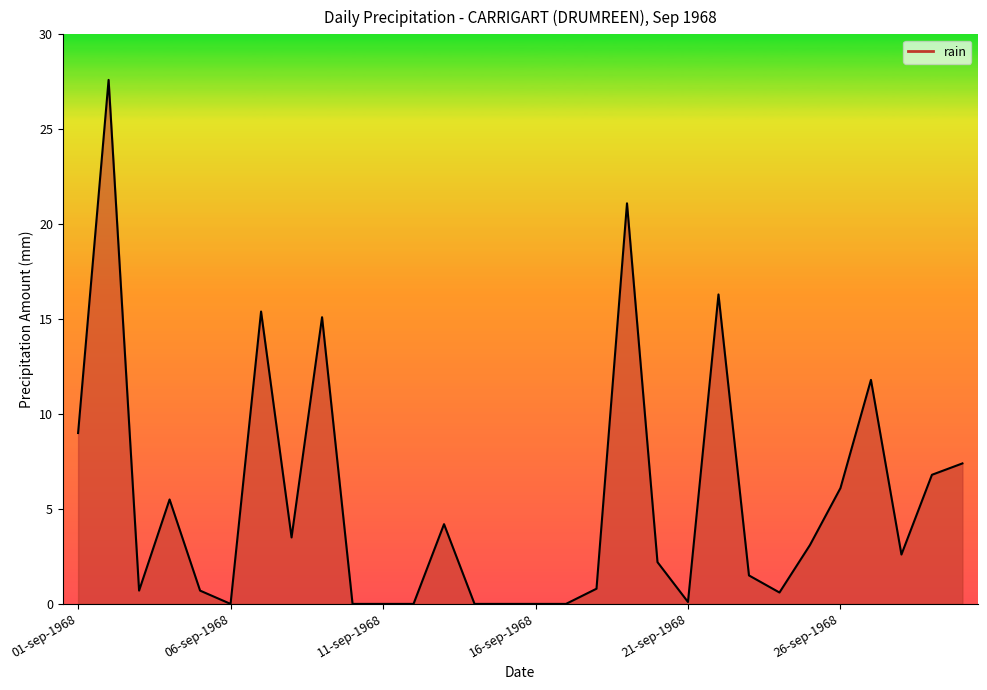

What is the maximum value shown in the chart?

27.6